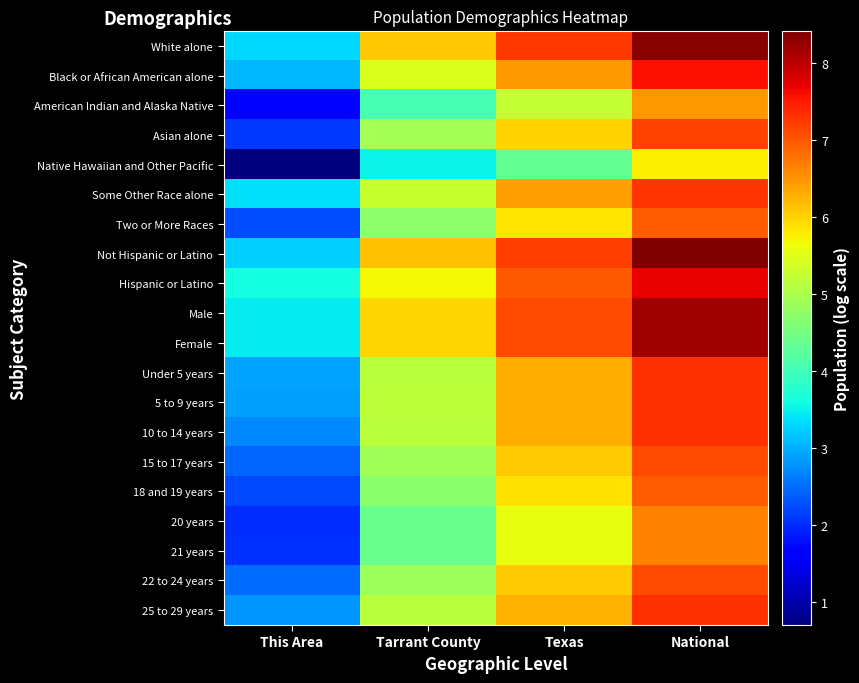

Which series has the largest total across all categories?

White alone